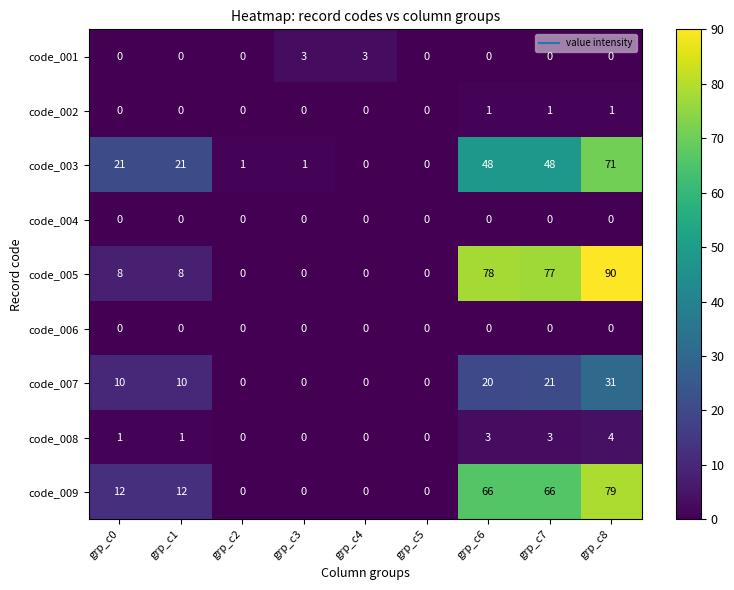

What is the total value across all series at grp_c3?

4